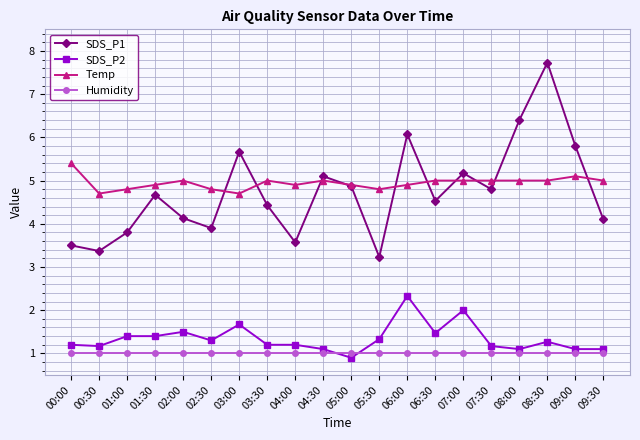

True or false: SDS_P2 has a value of 1.1 at 08:00.

True